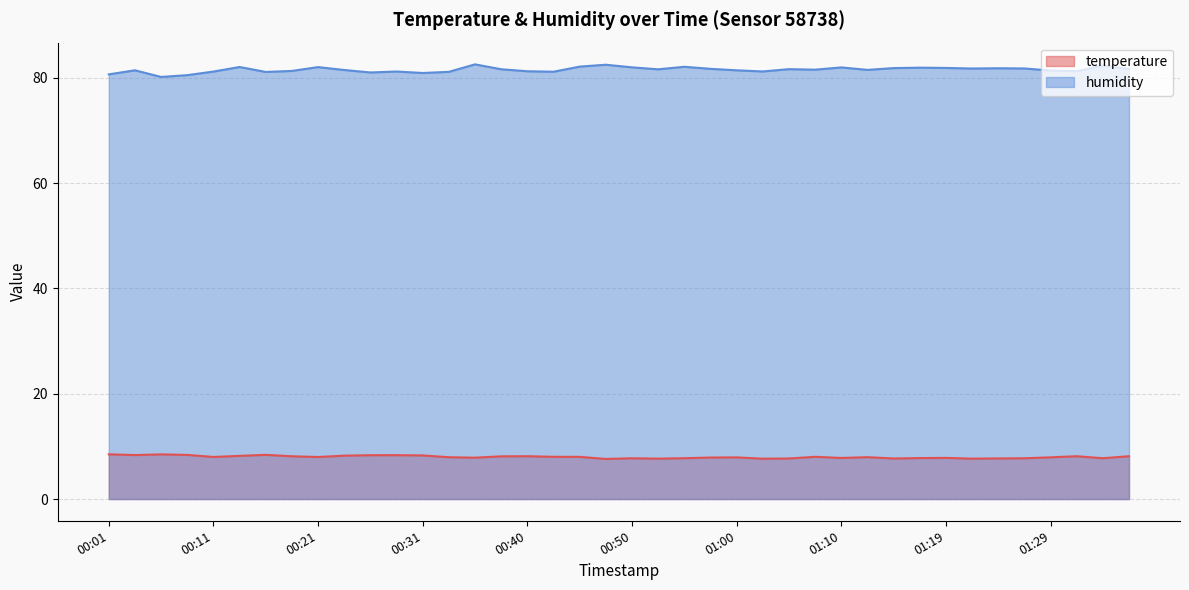

Which series has the largest range (max minus min)?

humidity